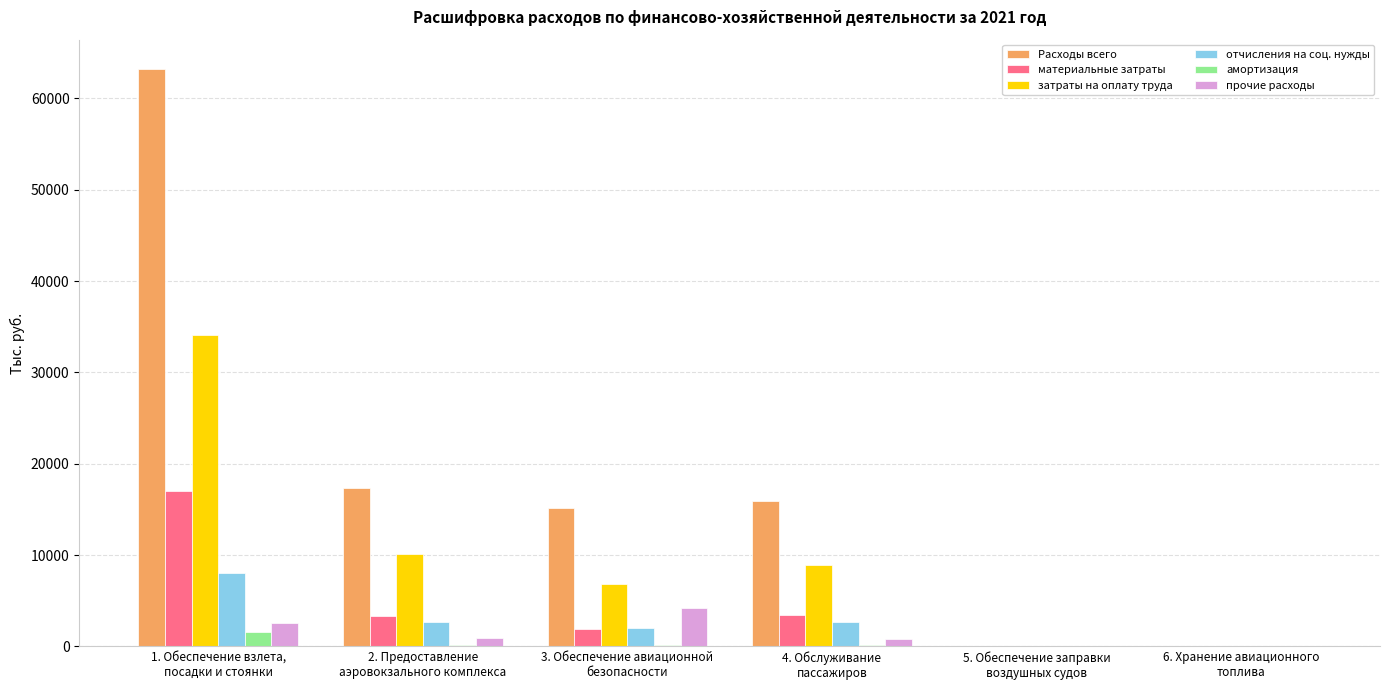

Are the bars grouped side by side (vs. stacked)?

Yes